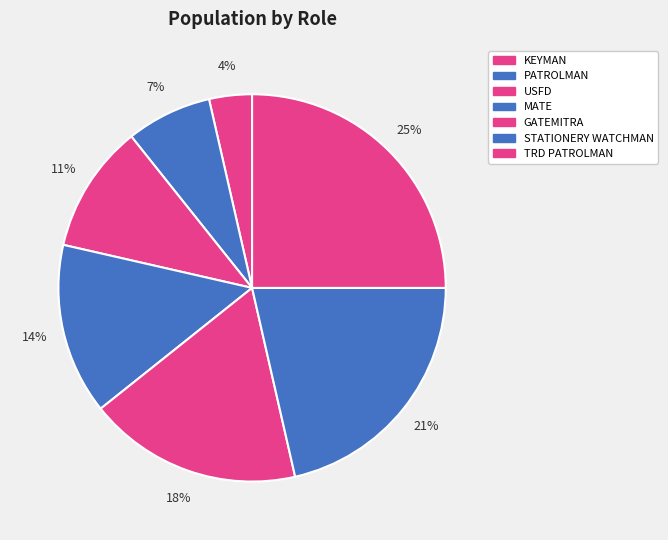

Which category has the smallest portion of the pie?

KEYMAN